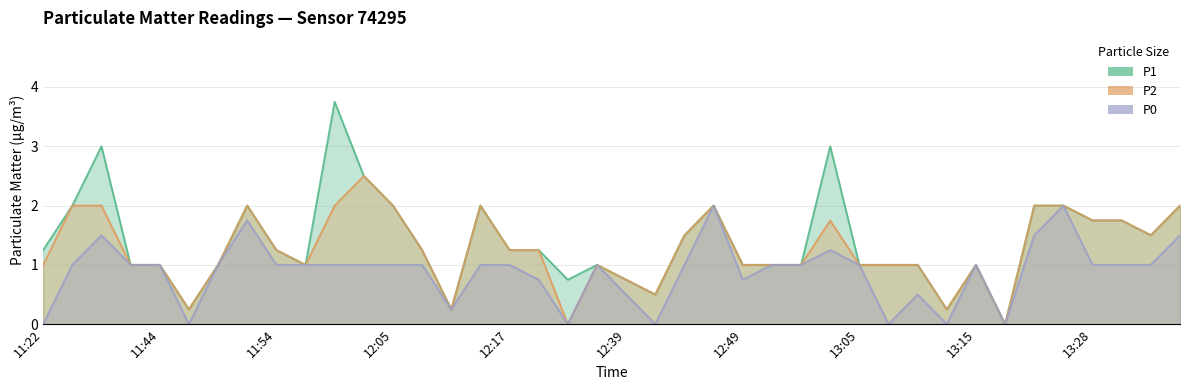

True or false: P2 and P1 intersect in this chart.

False